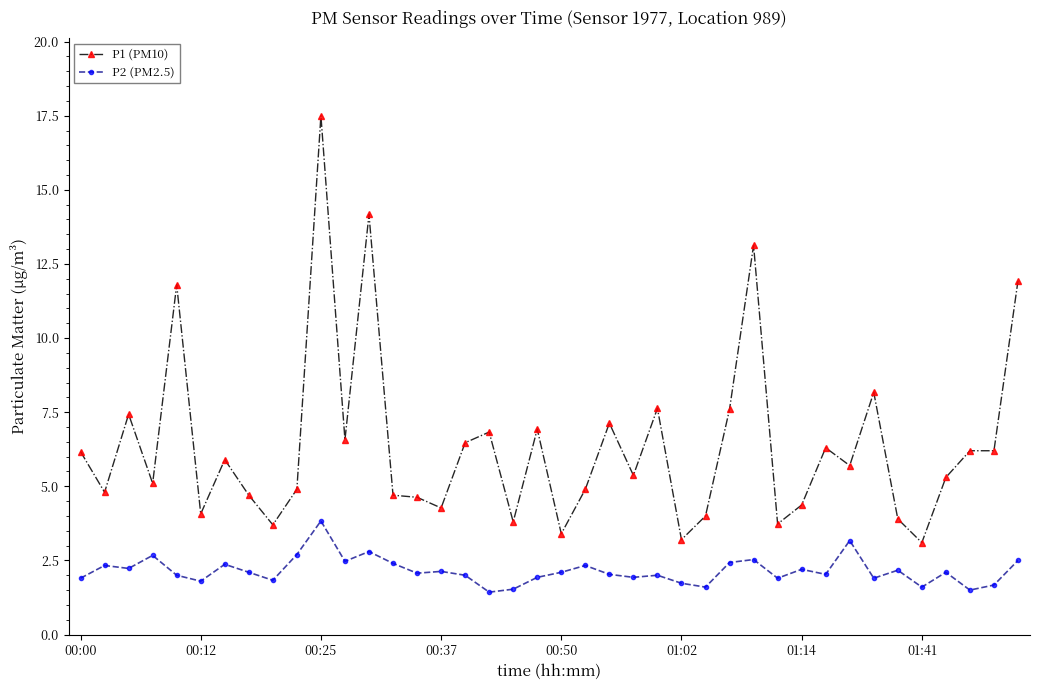

Which series has the largest range (max minus min)?

P1 (PM10)